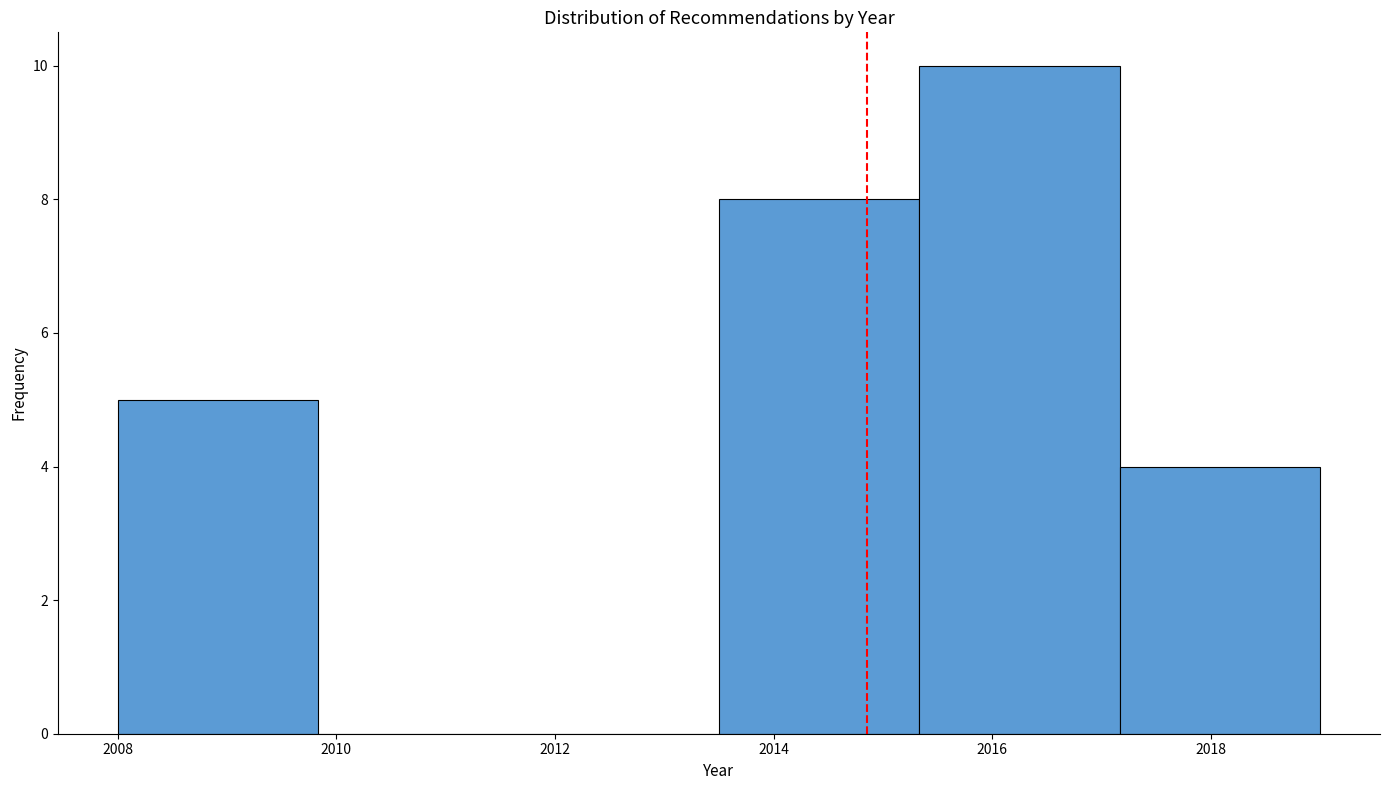

Reading left to right, list every bar in this chart as the range it spans on the x-axis followed by its height. Neither the bar edges nor the heights are printed on the chart, so give them approximately, as read against the axes.

2008.0 to 2009.8: 5
2009.8 to 2011.6: 0
2011.6 to 2013.6: 0
2013.6 to 2015.4: 8
2015.4 to 2017.2: 10
2017.2 to 2019.0: 4